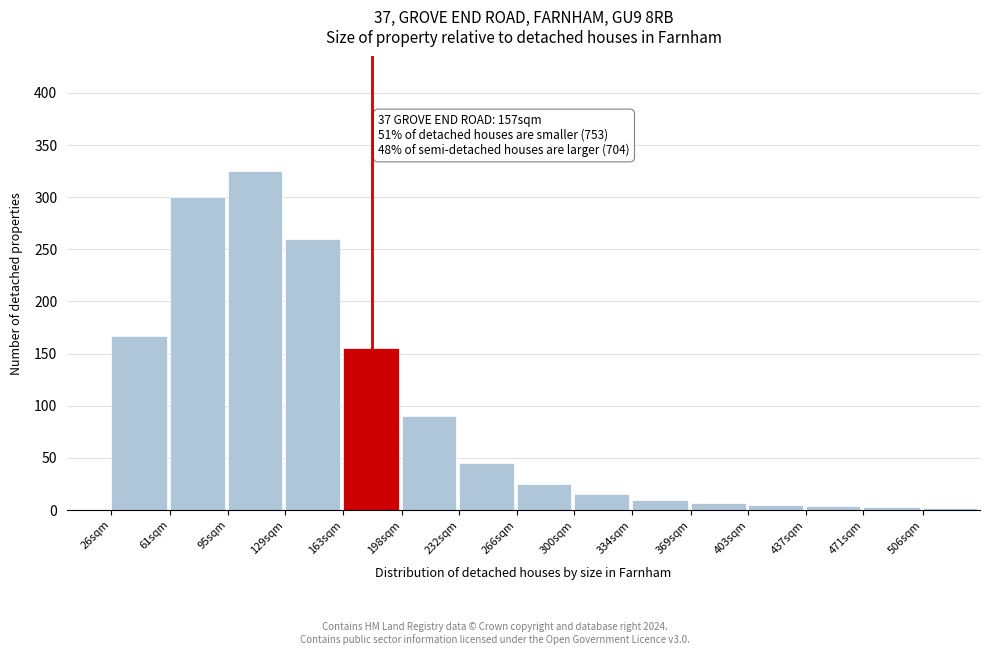

Is it true that the value at 26sqm is 167?

True